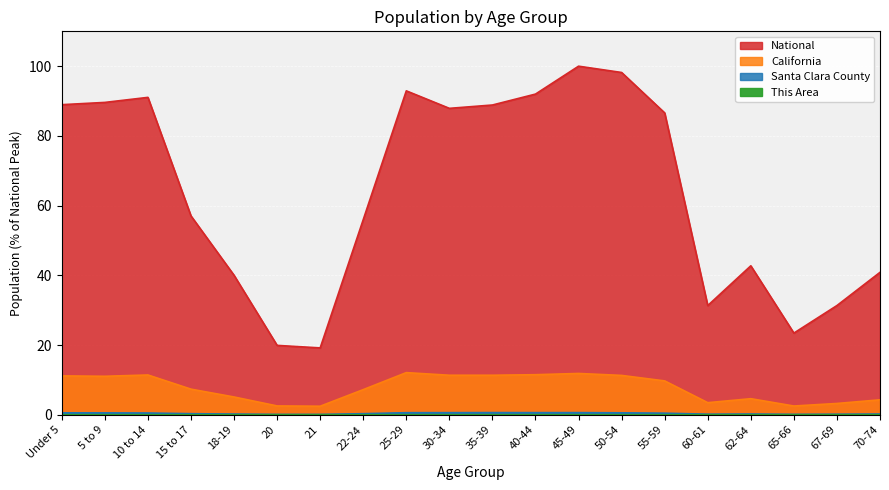

What is the approximate value of National at 22-24?

56.0